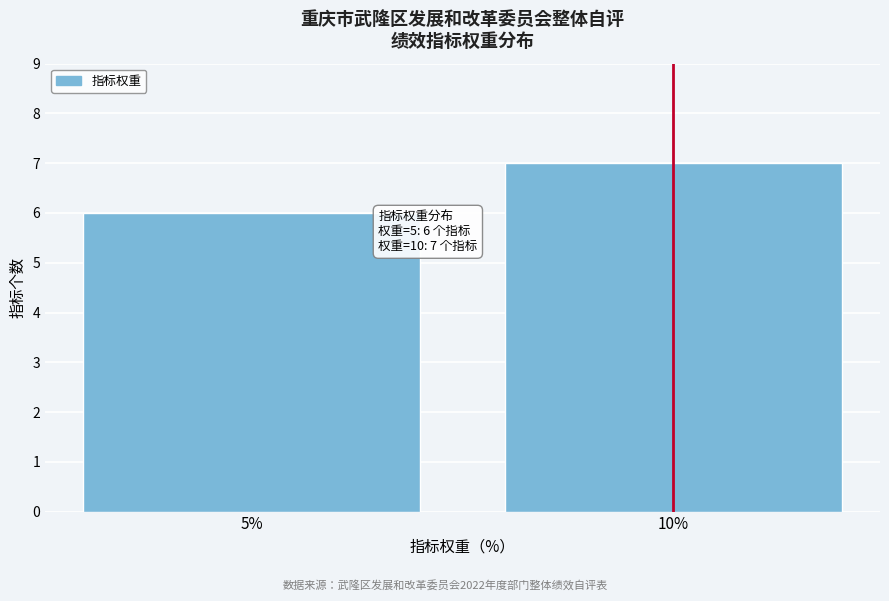

Reading left to right, list all the values displayed in this chart.

6	7